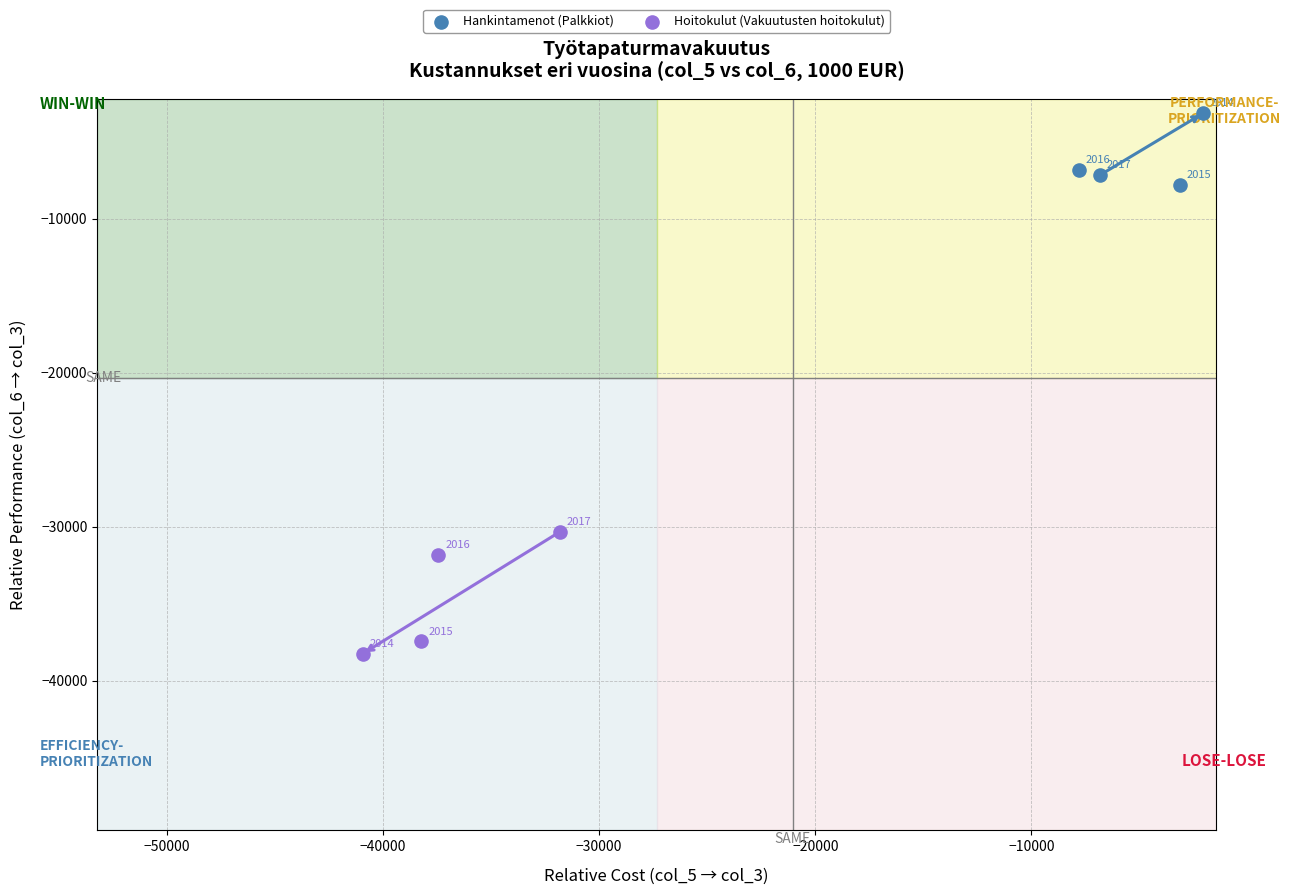

Which series contains the lowest Y value?

Hoitokulut (Vakuutusten hoitokulut)